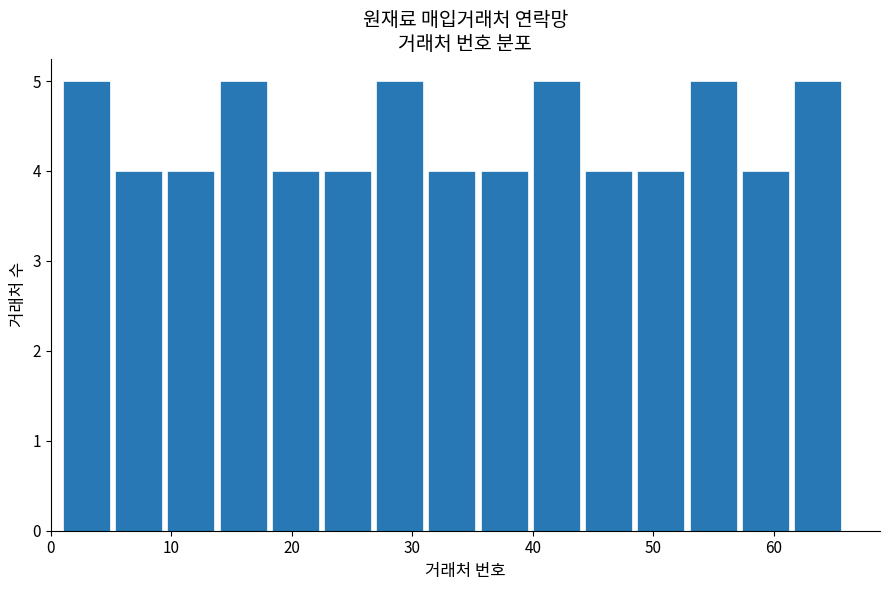

Reading left to right, list every bar in this chart as the range it spans on the x-axis followed by its height. Neither the bar edges nor the heights are printed on the chart, so give them approximately, as read against the axes.

1 to 5: 5
5 to 10: 4
10 to 14: 4
14 to 18: 5
18 to 23: 4
23 to 27: 4
27 to 31: 5
31 to 36: 4
36 to 40: 4
40 to 44: 5
44 to 49: 4
49 to 53: 4
53 to 57: 5
57 to 62: 4
62 to 66: 5